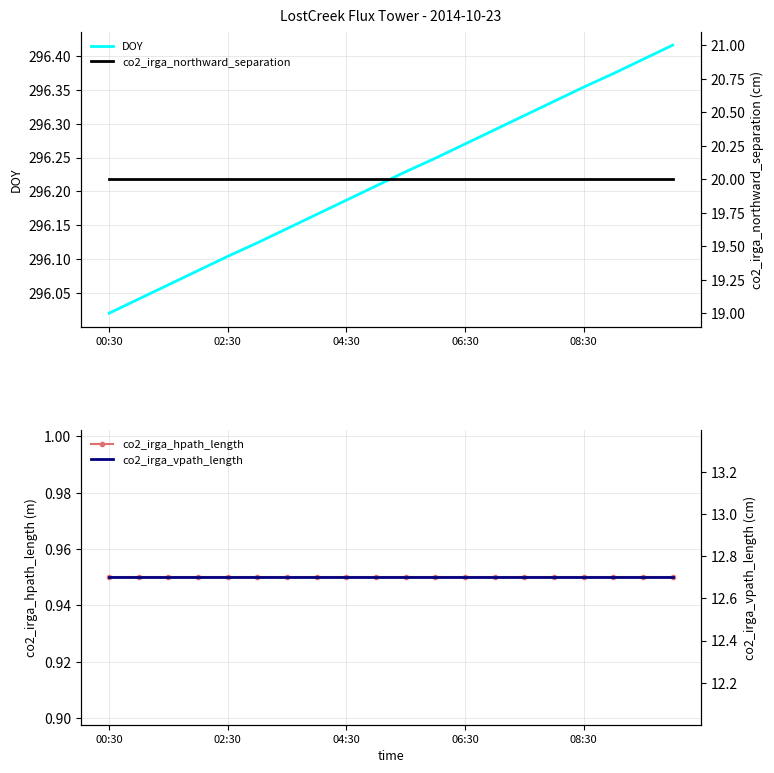

The value of DOY at 02:30 is 435.4. True or false?

False